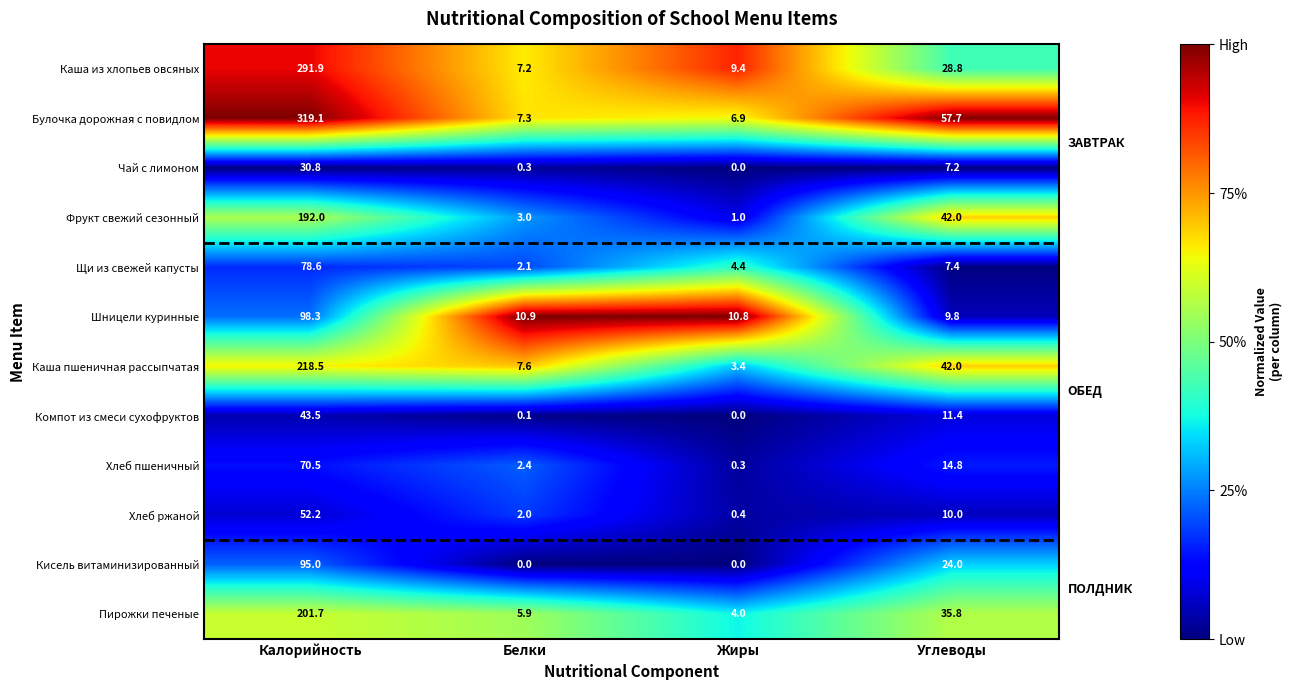

Which series changed the most between Калорийность and Углеводы?

Каша из хлопьев овсяных